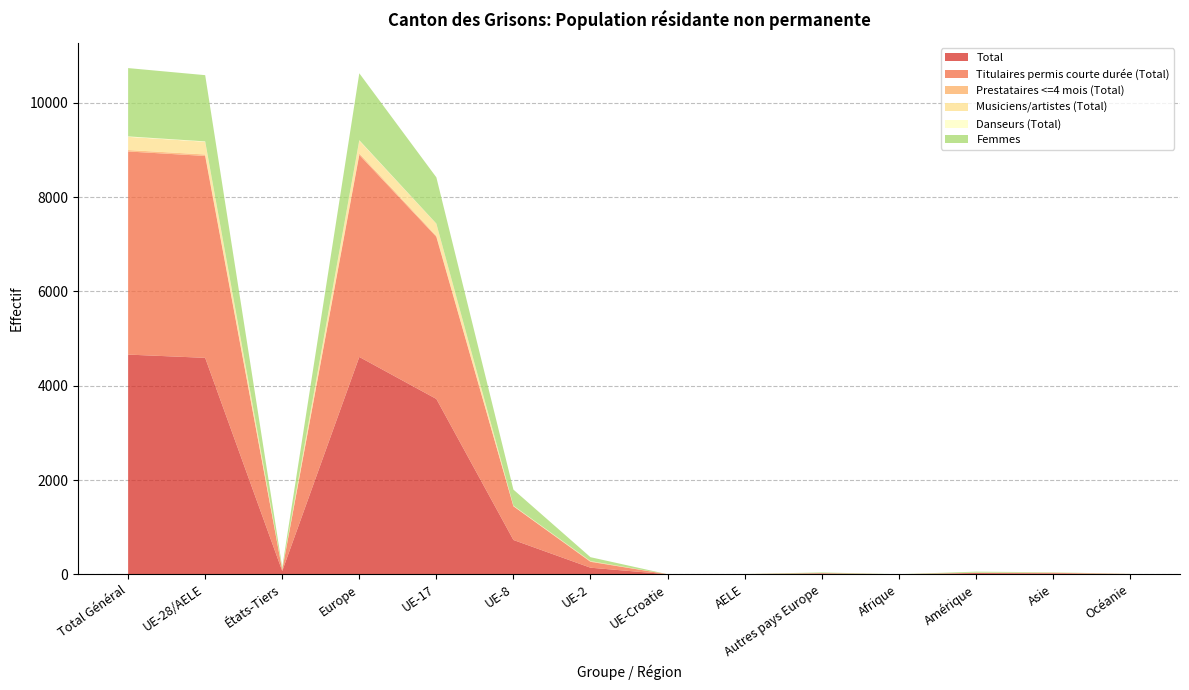

Reading left to right, transcribe all the data shown in this chart.

Total: 4661	4592	69	4611	3720	728	140	1	3	19	1	26	19	4
Titulaires permis courte durée (Total): 4309	4283	26	4287	3439	716	125	1	2	4	1	5	13	3
Prestataires <=4 mois (Total): 31	31	0	31	21	0	10	0	0	0	0	0	0	0
Musiciens/artistes (Total): 279	270	9	272	258	9	3	0	0	2	0	2	4	1
Danseurs (Total): 10	8	2	8	2	3	2	0	1	0	0	2	0	0
Femmes: 1449	1405	44	1420	981	341	83	0	0	15	0	21	7	1